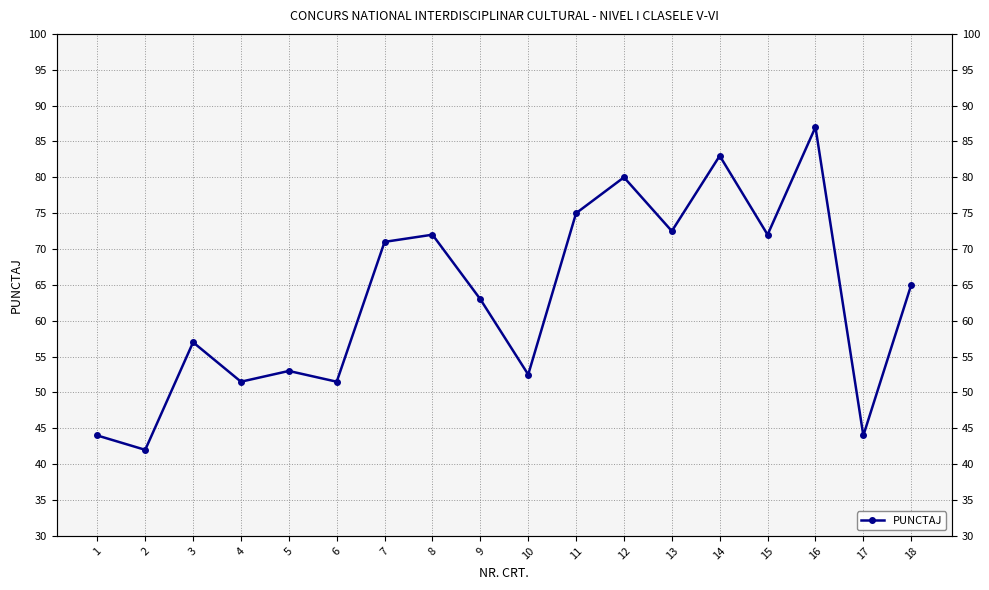

How many points are higher than both their immediate neighbors (excluding endpoints)?

6